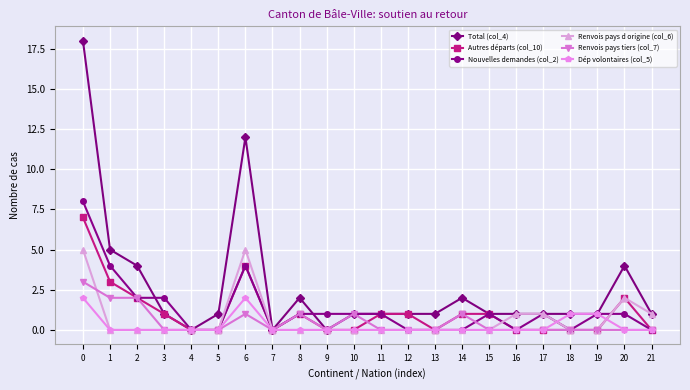

True or false: Total (col_4) has a value of 1 at 17.

True